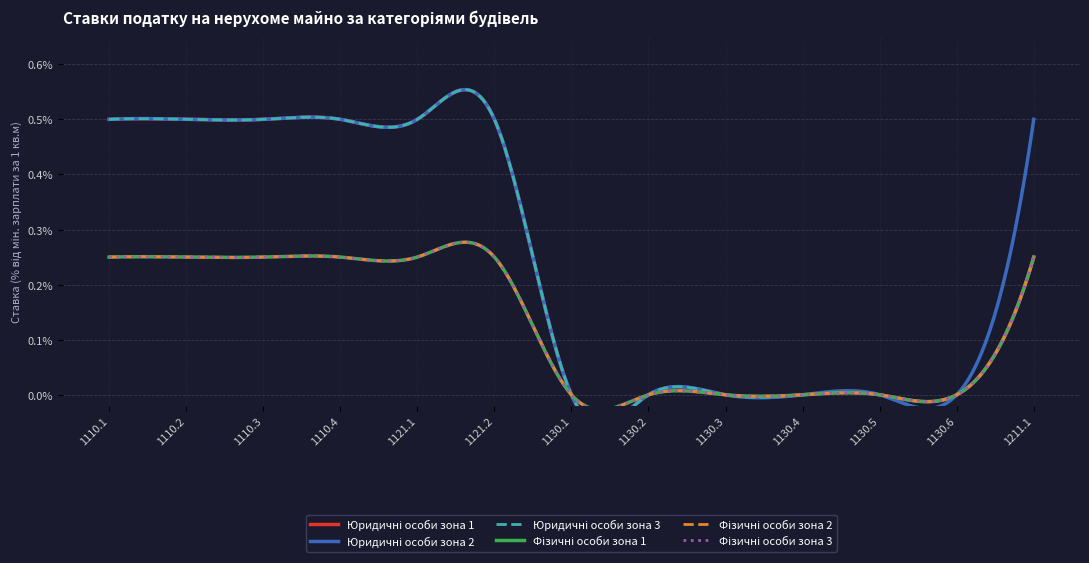

Is the value of Фізичні особи зона 2 at 1130.3 greater than the value of Юридичні особи зона 3 at 1110.1?

No